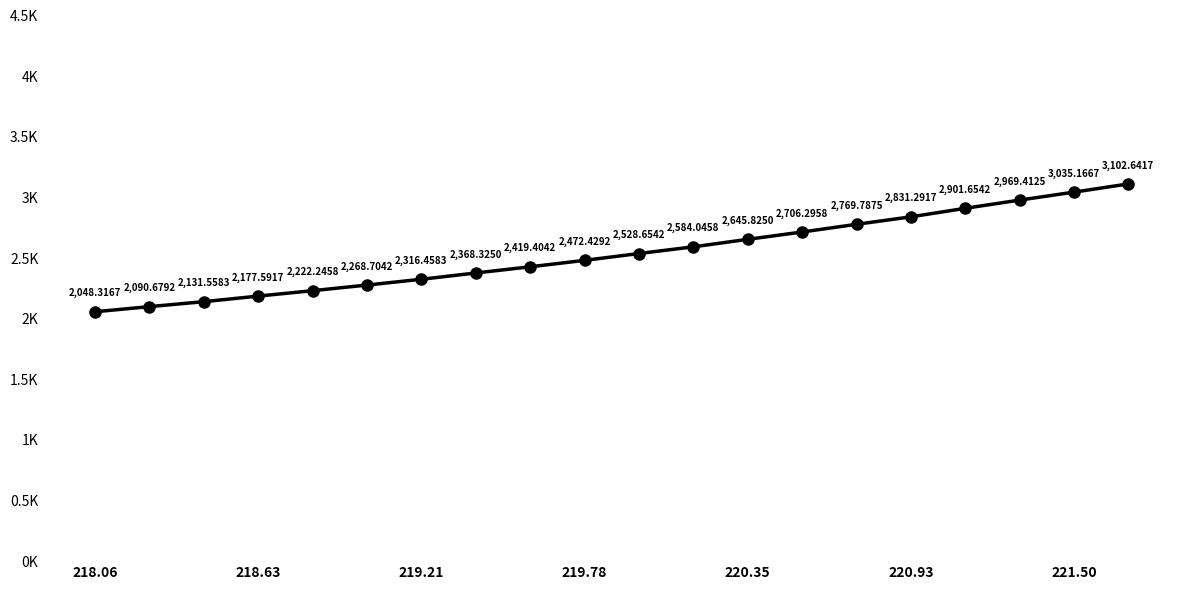

Is this an area chart (filled region under the line)?

No